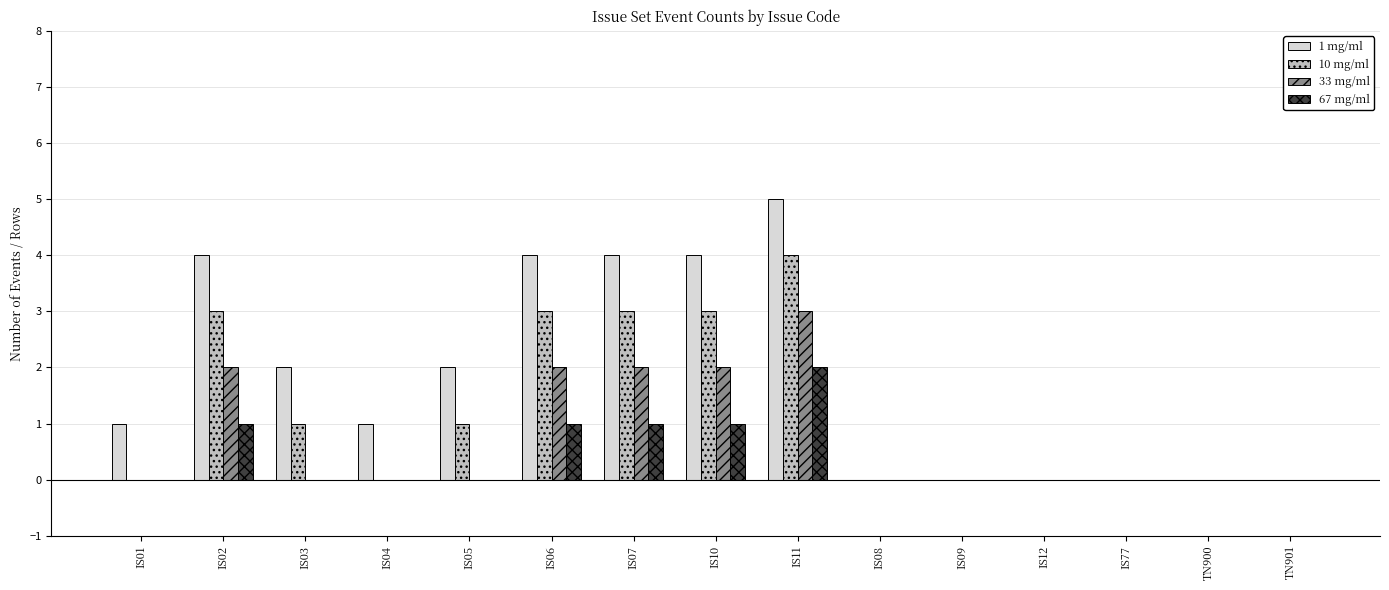

What are all the series names shown in the legend?

1 mg/ml, 10 mg/ml, 33 mg/ml, 67 mg/ml